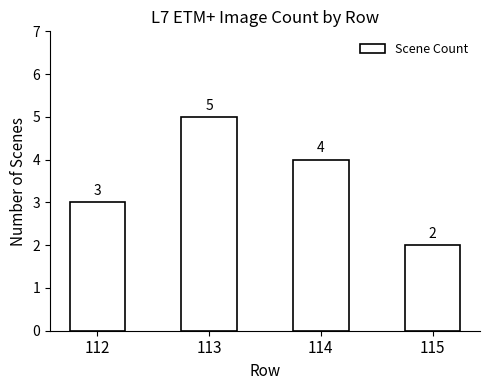

At which category does the chart reach its minimum across all series?

115